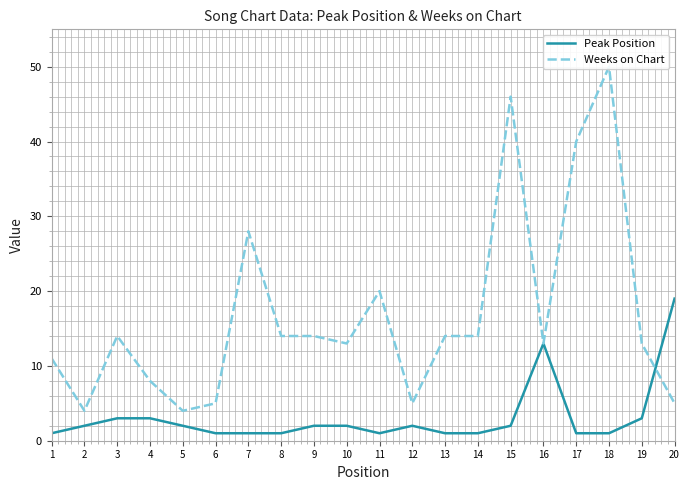

True or false: Weeks on Chart has a value of 7 at 3.

False